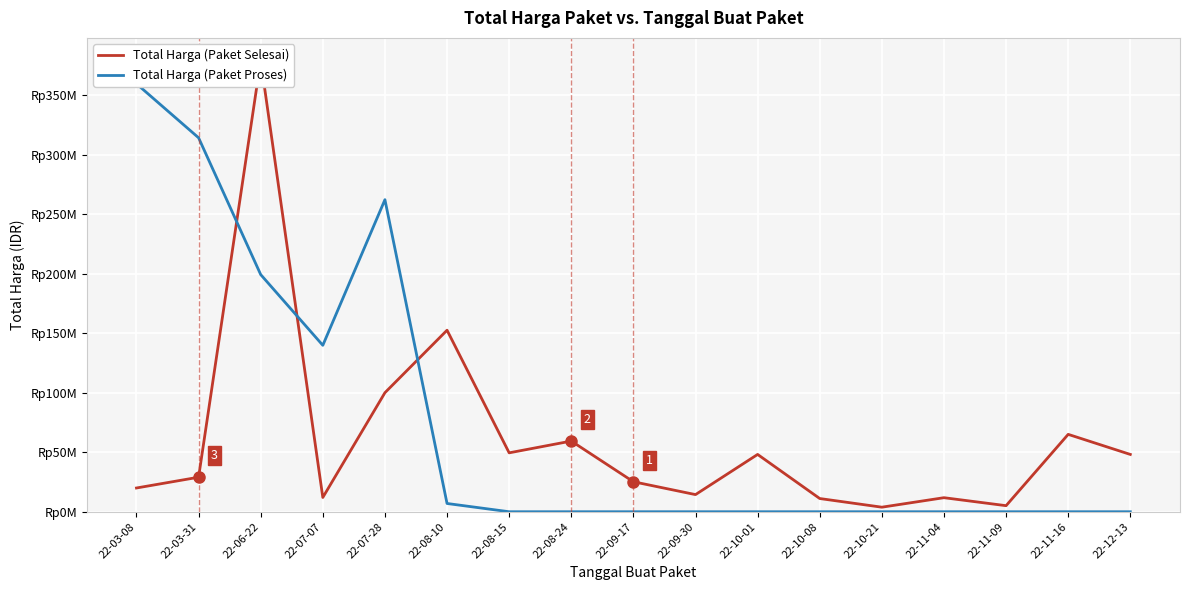

Rank the categories by Total Harga (Paket Selesai) value from highest to lowest.

22-06-22, 22-08-10, 22-07-28, 22-11-16, 22-08-24, 22-08-15, 22-10-01, 22-12-13, 22-03-31, 22-09-17, 22-03-08, 22-09-30, 22-07-07, 22-11-04, 22-10-08, 22-11-09, 22-10-21